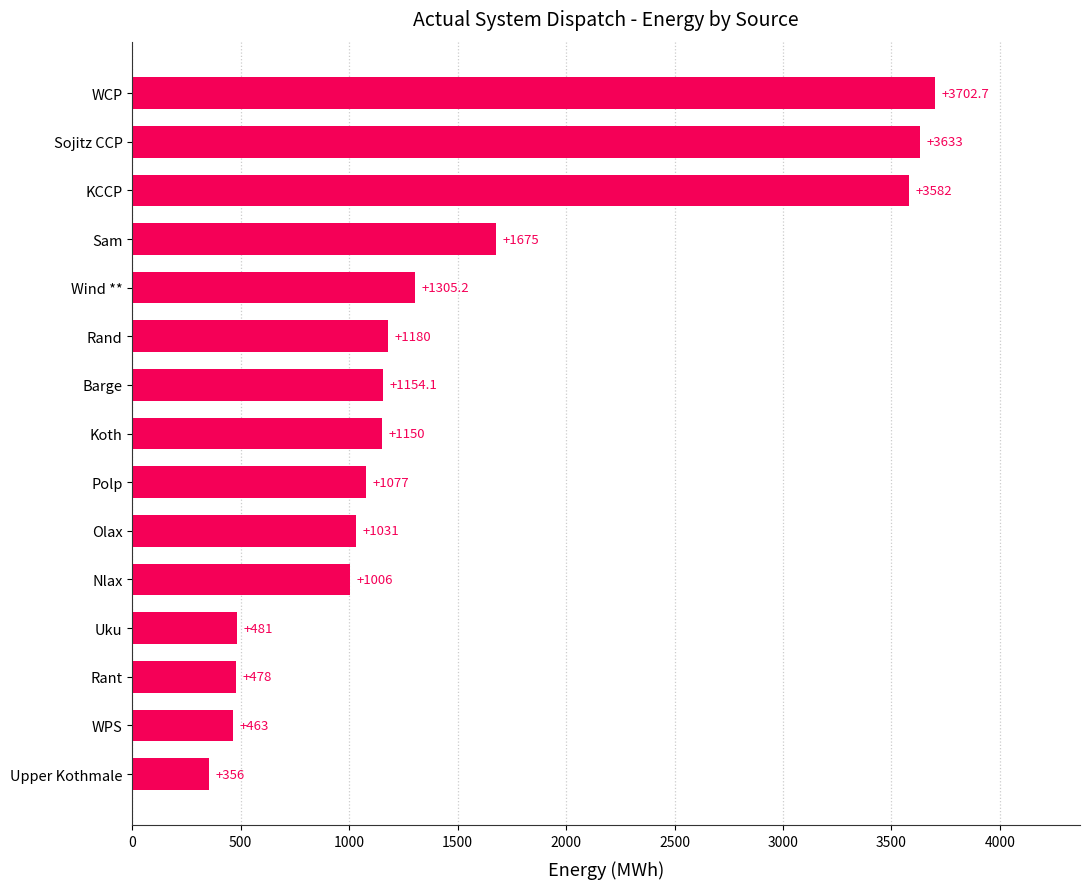

Rank the categories by value from highest to lowest.

WCP, Sojitz CCP, KCCP, Sam, Wind **, Rand, Barge, Koth, Polp, Olax, Nlax, Uku, Rant, WPS, Upper Kothmale